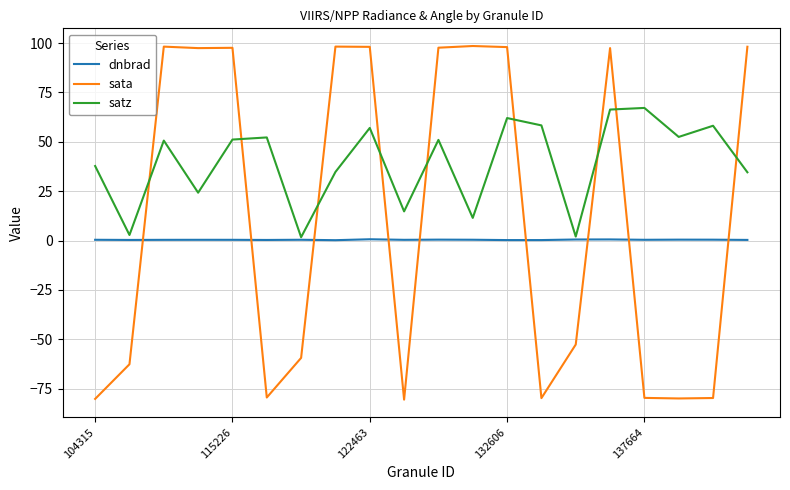

Which series has the largest range (max minus min)?

sata